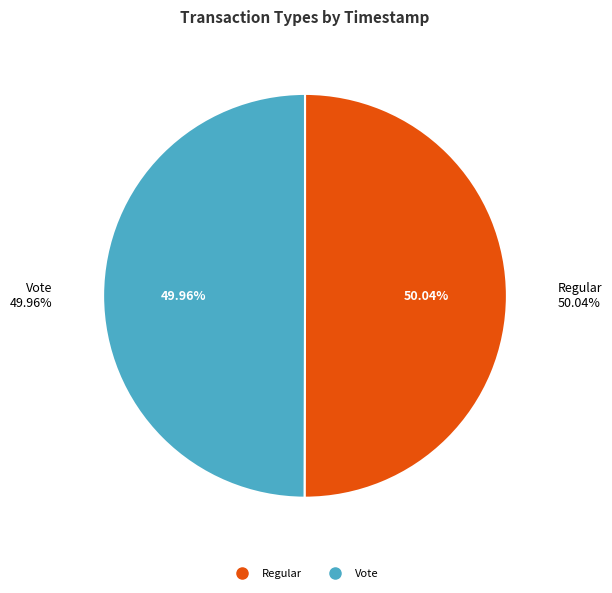

To the nearest percent, what portion does Regular represent?

50%